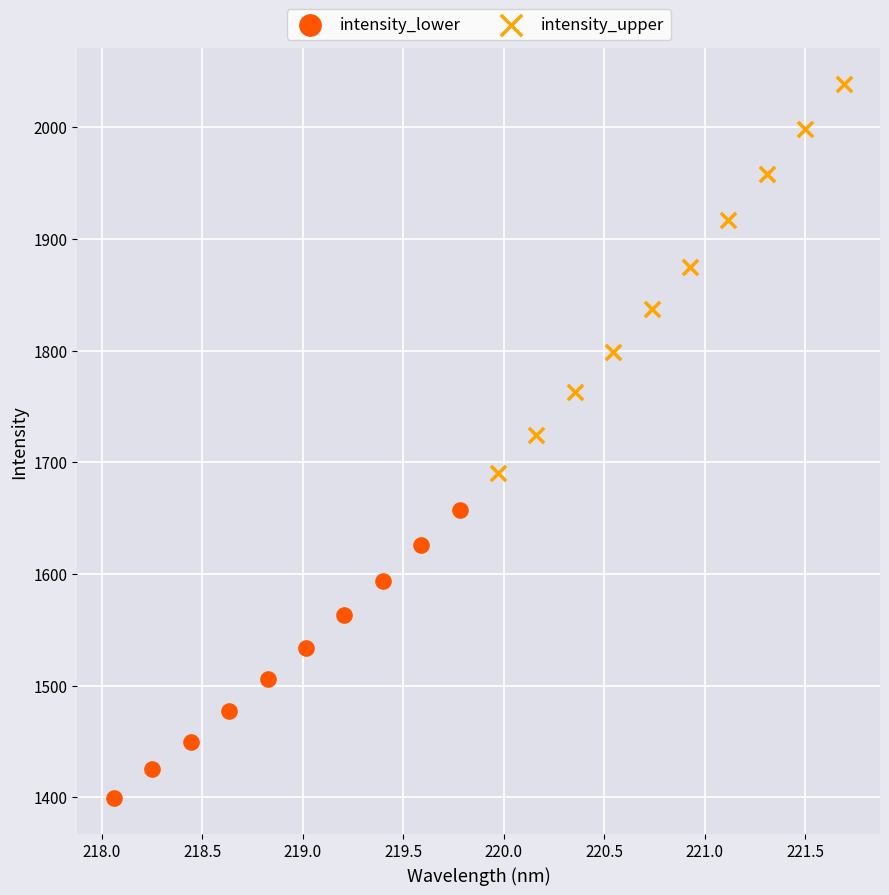

Which series contains the lowest Y value?

intensity_lower